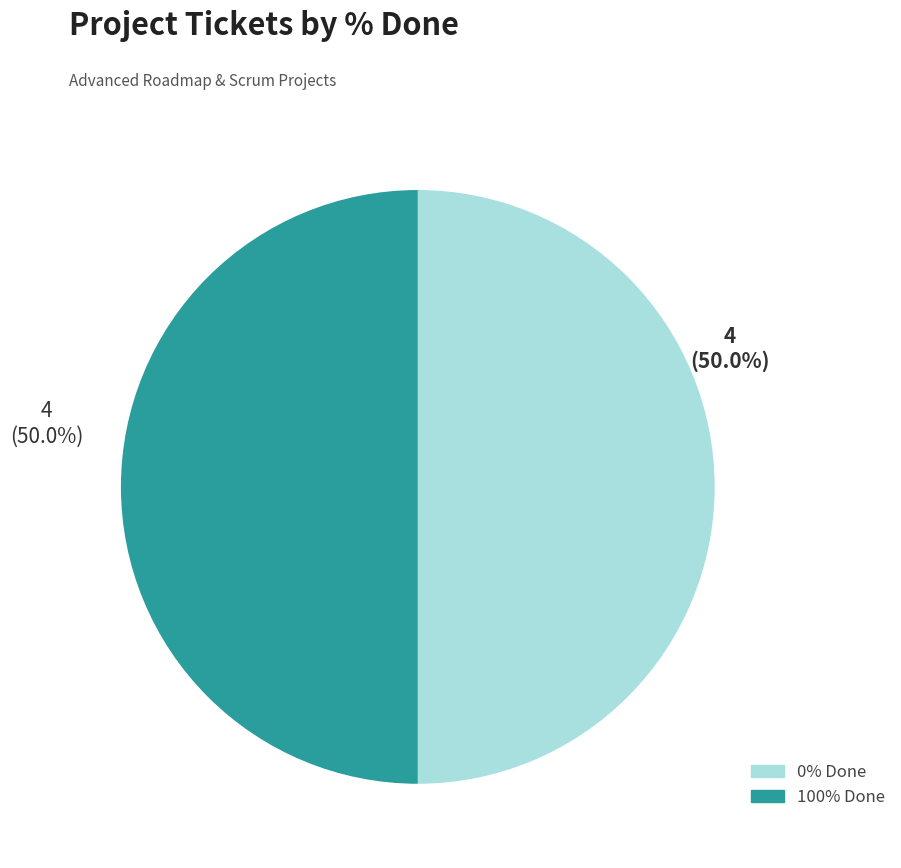

How many slices are in this pie chart?

2